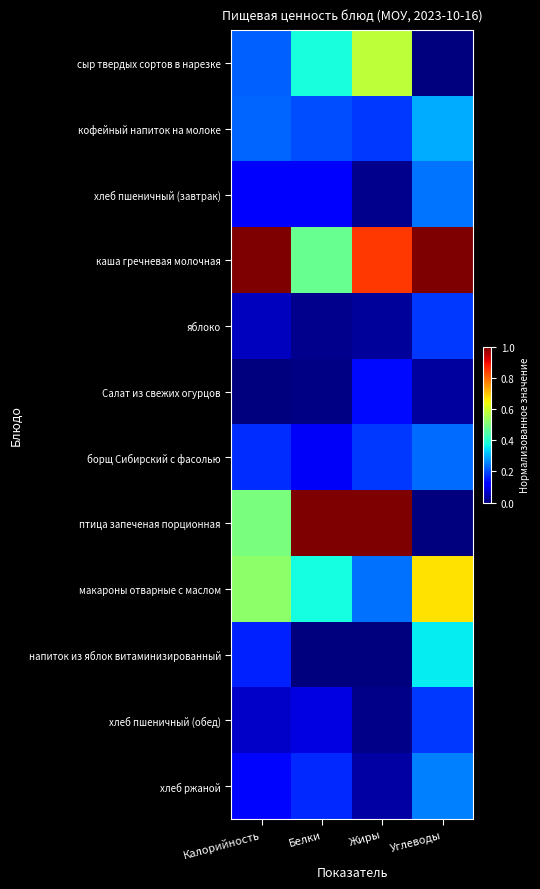

Reading right to left, transcribe all the data shown in this chart.

сыр твердых сортов в нарезке: Углеводы=0.0	Жиры=0.6	Белки=0.4	Калорийность=0.2
кофейный напиток на молоке: Углеводы=0.3	Жиры=0.2	Белки=0.2	Калорийность=0.2
хлеб пшеничный (завтрак): Углеводы=0.2	Жиры=0.0	Белки=0.1	Калорийность=0.1
каша гречневая молочная: Углеводы=1.0	Жиры=0.9	Белки=0.5	Калорийность=1.0
яблоко: Углеводы=0.2	Жиры=0.0	Белки=0.0	Калорийность=0.1
Салат из свежих огурцов: Углеводы=0.0	Жиры=0.1	Белки=0.0	Калорийность=0.0
борщ Сибирский с фасолью: Углеводы=0.2	Жиры=0.2	Белки=0.1	Калорийность=0.2
птица запеченая порционная: Углеводы=0.0	Жиры=1.0	Белки=1.0	Калорийность=0.5
макароны отварные с маслом: Углеводы=0.7	Жиры=0.2	Белки=0.4	Калорийность=0.5
напиток из яблок витаминизированный: Углеводы=0.4	Жиры=0.0	Белки=0.0	Калорийность=0.2
хлеб пшеничный (обед): Углеводы=0.2	Жиры=0.0	Белки=0.1	Калорийность=0.1
хлеб ржаной: Углеводы=0.3	Жиры=0.0	Белки=0.2	Калорийность=0.1